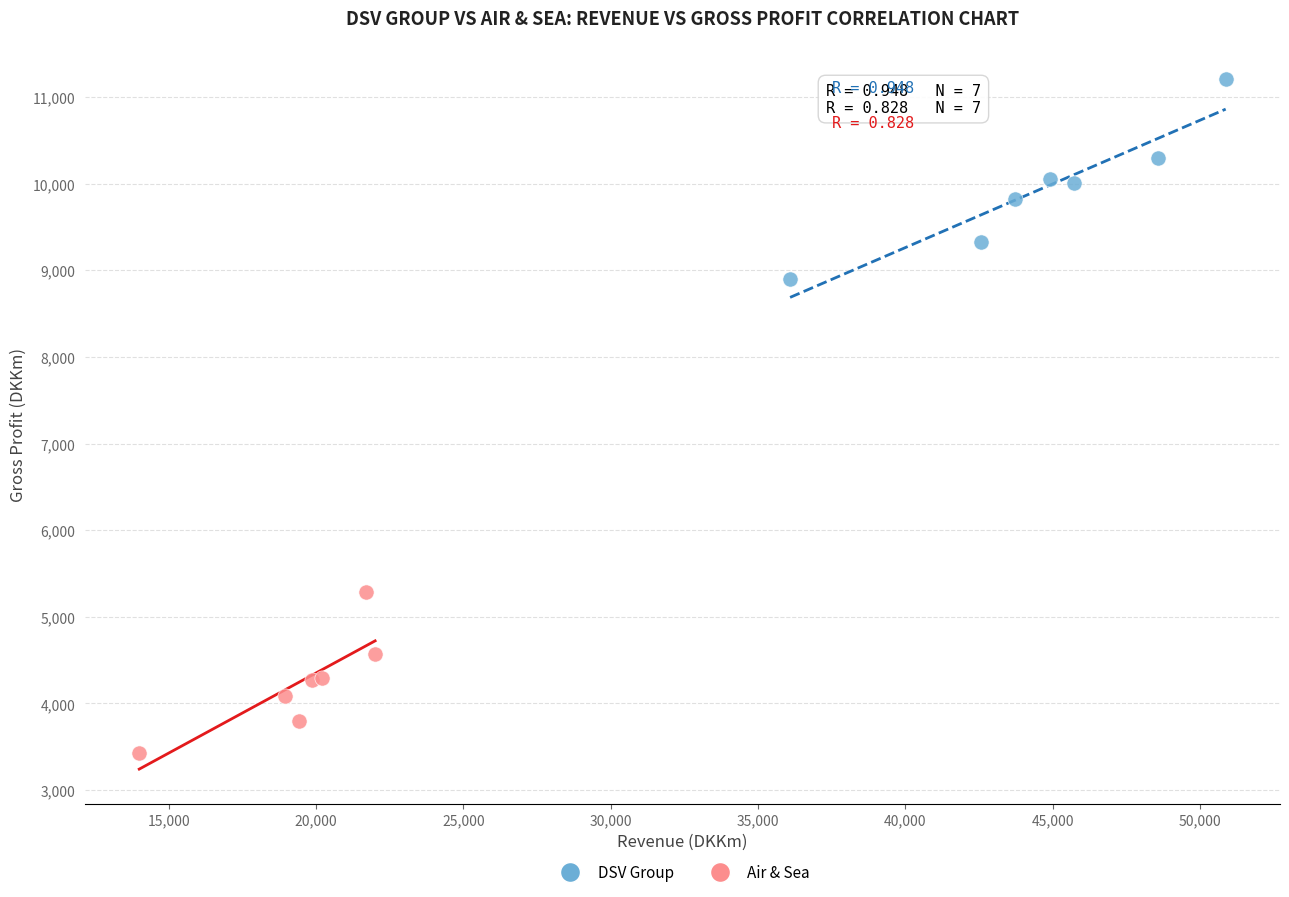

What are all the series names shown in the legend?

DSV Group, Air & Sea